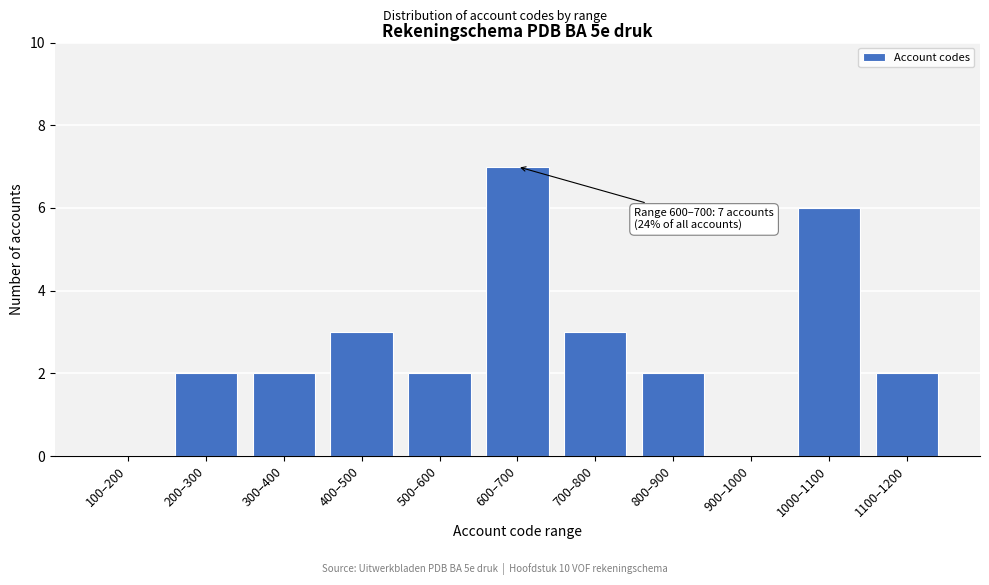

Reading right to left, what are all the values shown in this chart?

1100–1200=2	1000–1100=6	900–1000=0	800–900=2	700–800=3	600–700=7	500–600=2	400–500=3	300–400=2	200–300=2	100–200=0